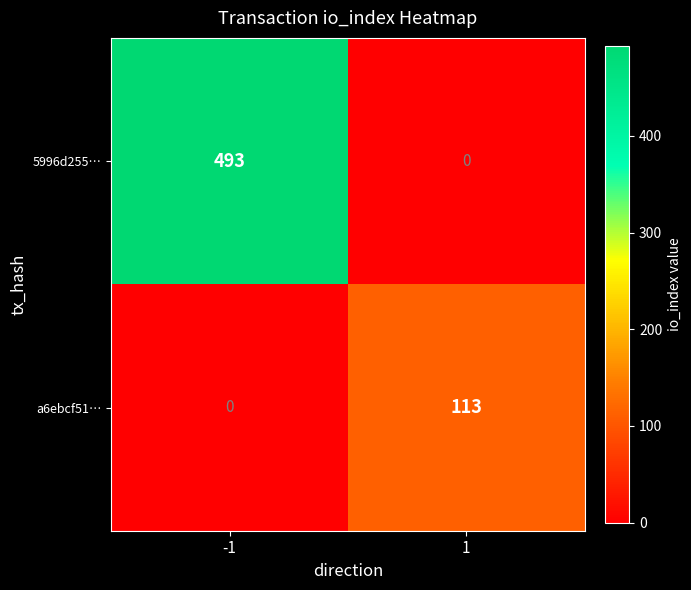

What is the total value across all series at -1?

493